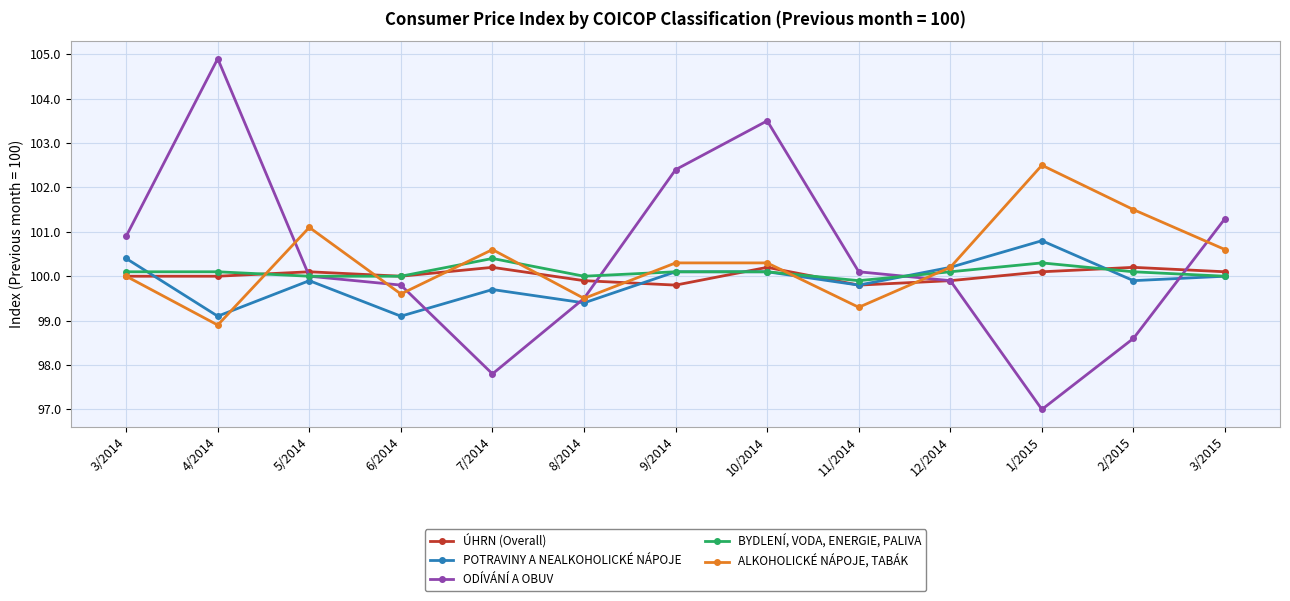

Is it true that ALKOHOLICKÉ NÁPOJE, TABÁK equals 175.7 at 4/2014?

False